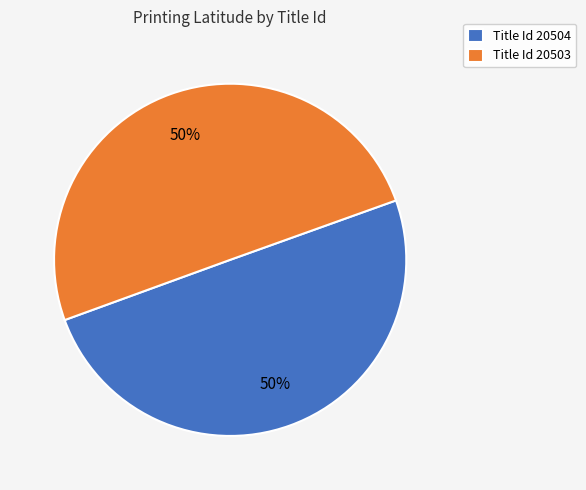

What percentage is the Title Id 20503 slice, to the nearest percent?

50%